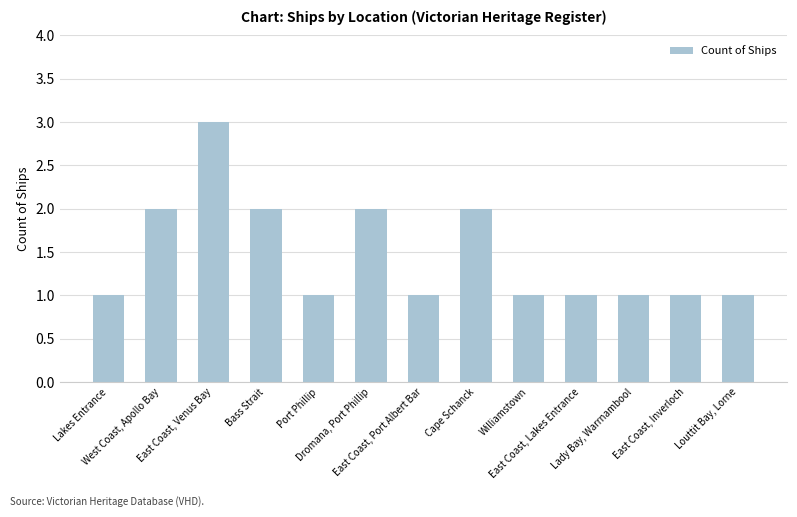

Which has a higher value, Cape Schanck or East Coast, Venus Bay?

East Coast, Venus Bay